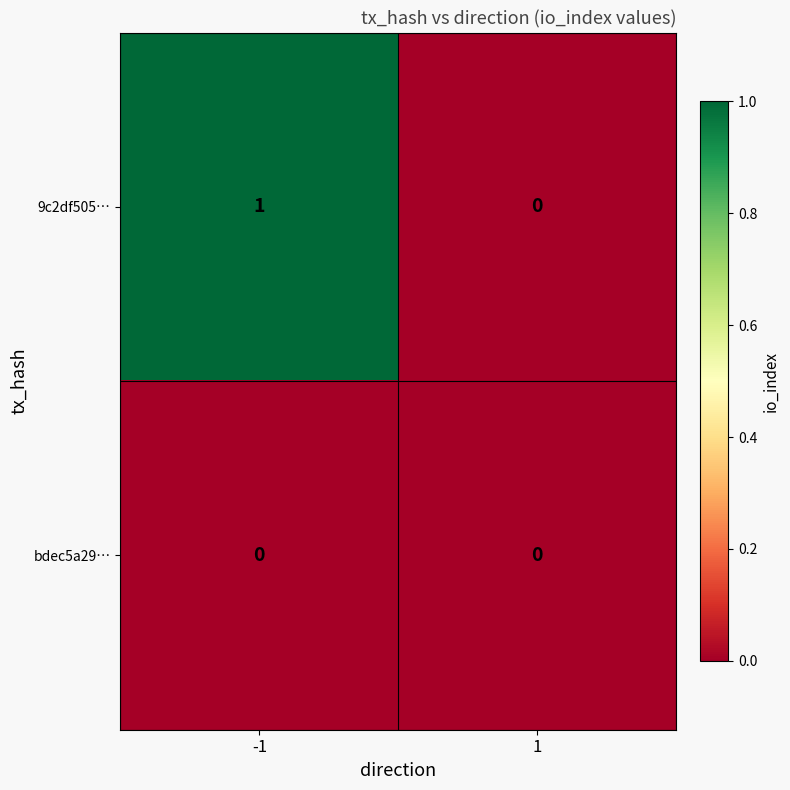

Between -1 and 1, which series saw the biggest shift?

9c2df505…